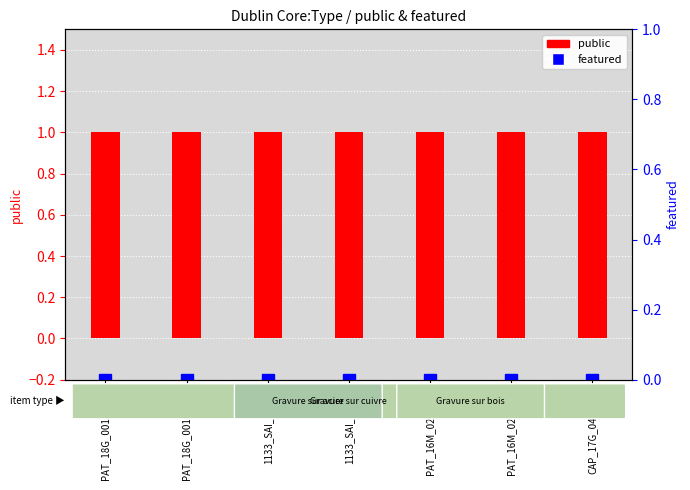

What position from the right is CAP_17G_046_043?

1